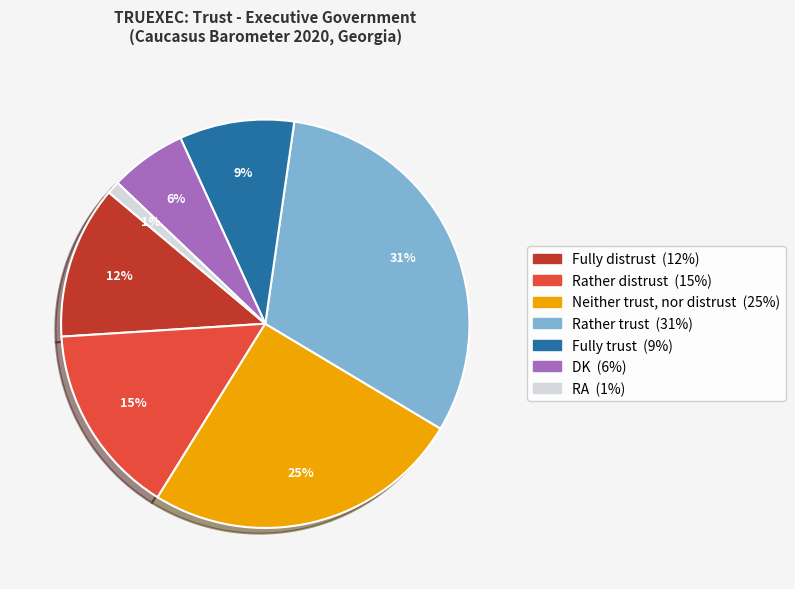

The RA slice represents 11% of the pie. True or false?

False